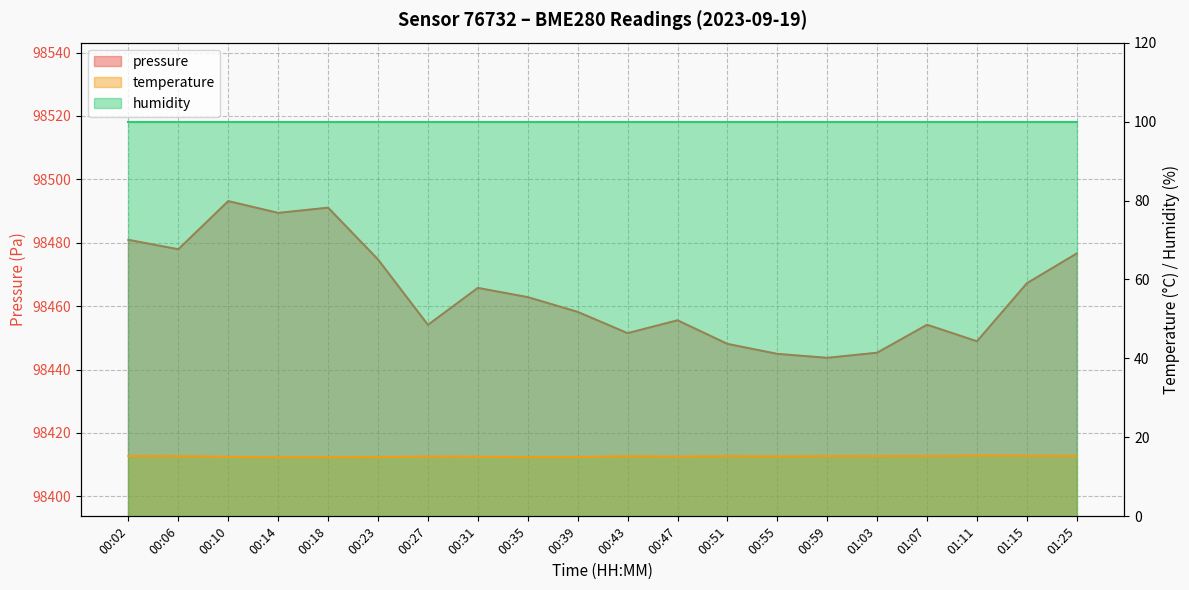

The value of temperature at 00:55 is 15.2. True or false?

True